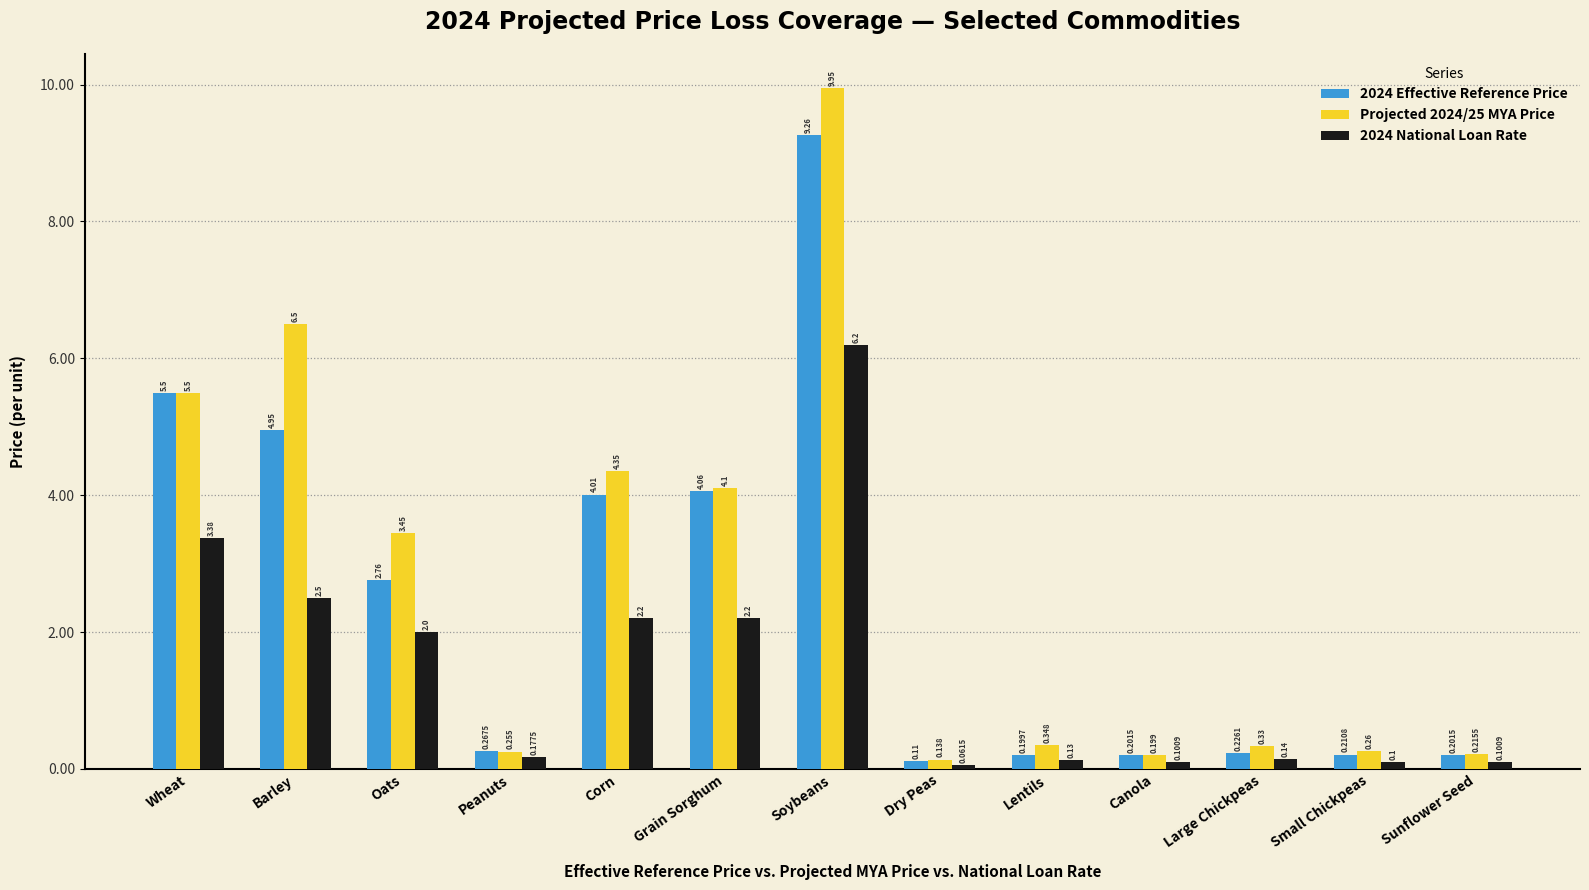

What are all the series names shown in the legend?

2024 Effective Reference Price, Projected 2024/25 MYA Price, 2024 National Loan Rate